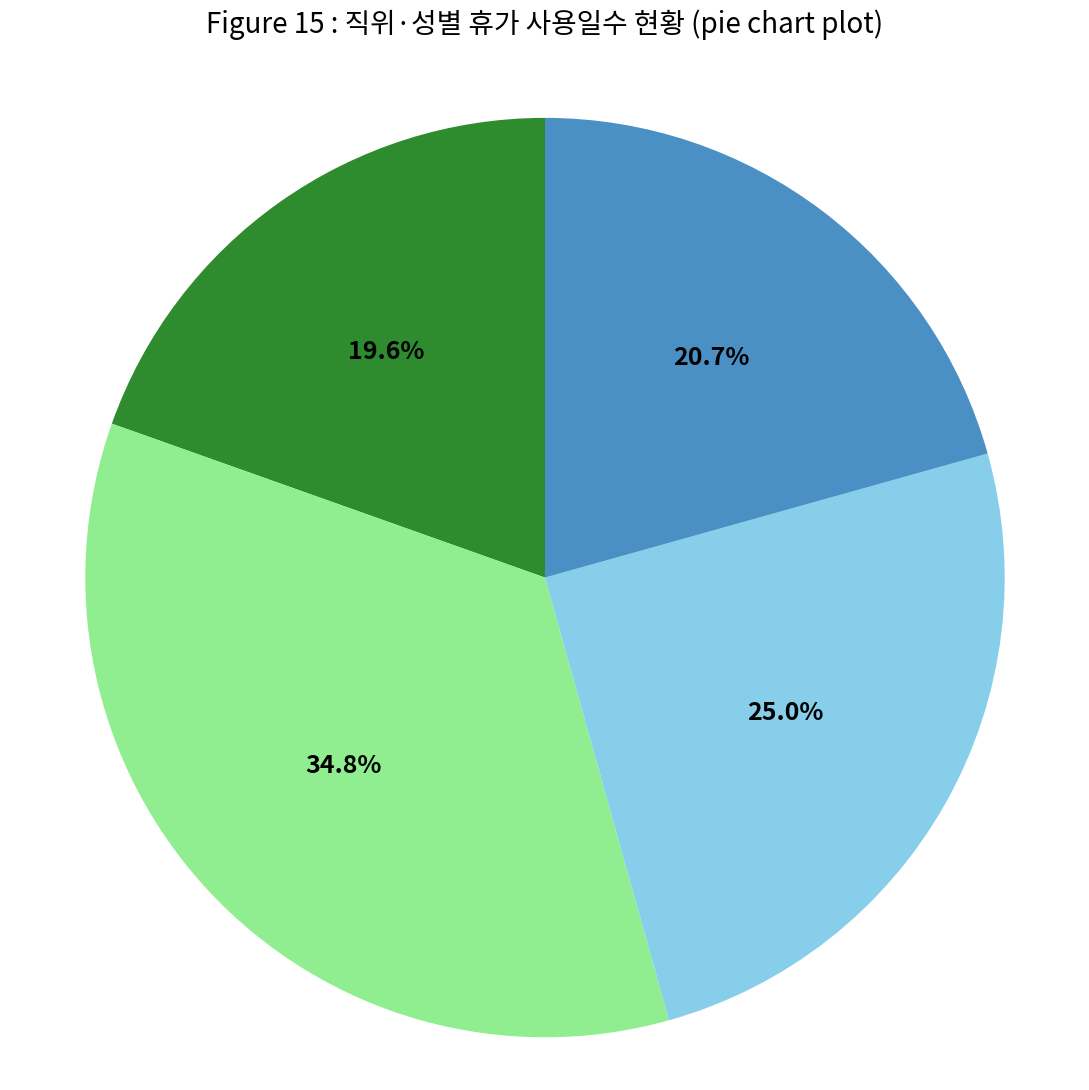

Is there any slice that represents more than half of the pie?

No